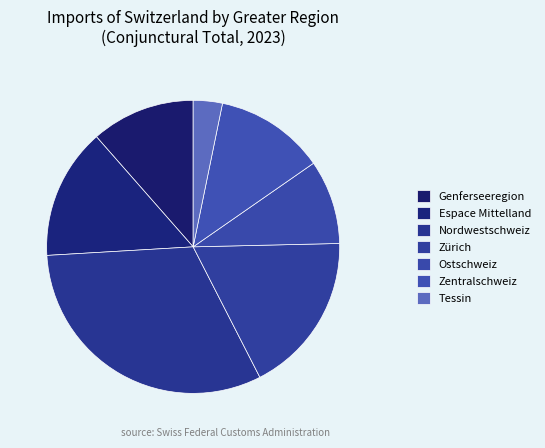

Do Nordwestschweiz and Ostschweiz together represent more than half of the pie?

No